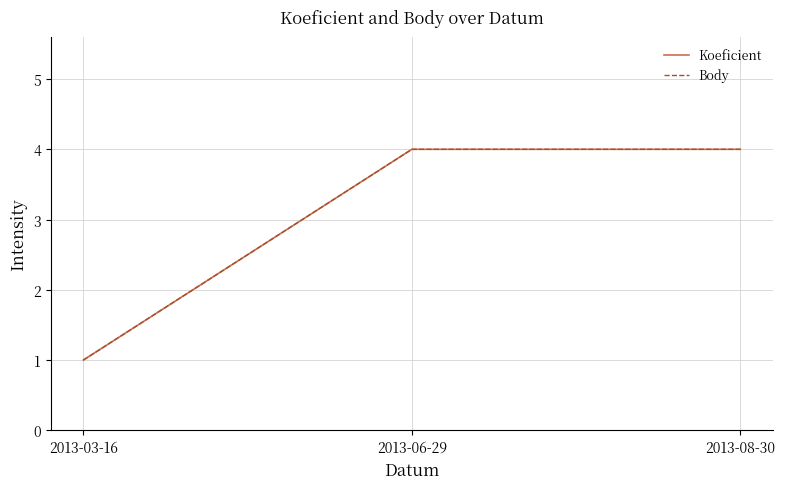

Between 2013-03-16 and 2013-06-29, which is larger?

2013-06-29